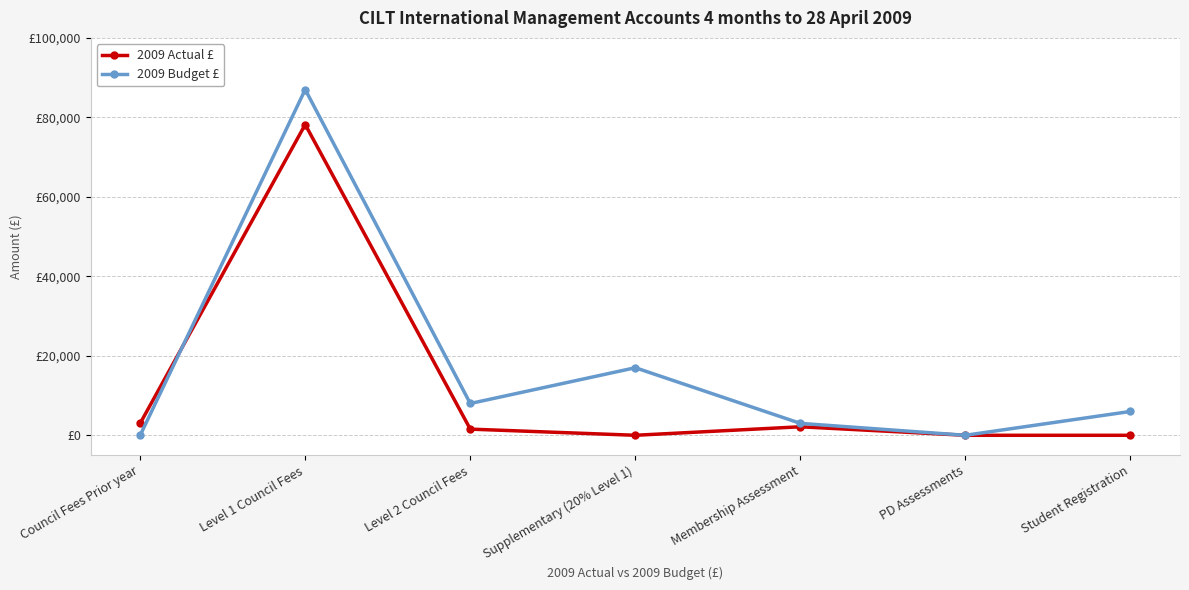

At which category does 2009 Actual £ reach its first local valley?

Supplementary (20% Level 1)